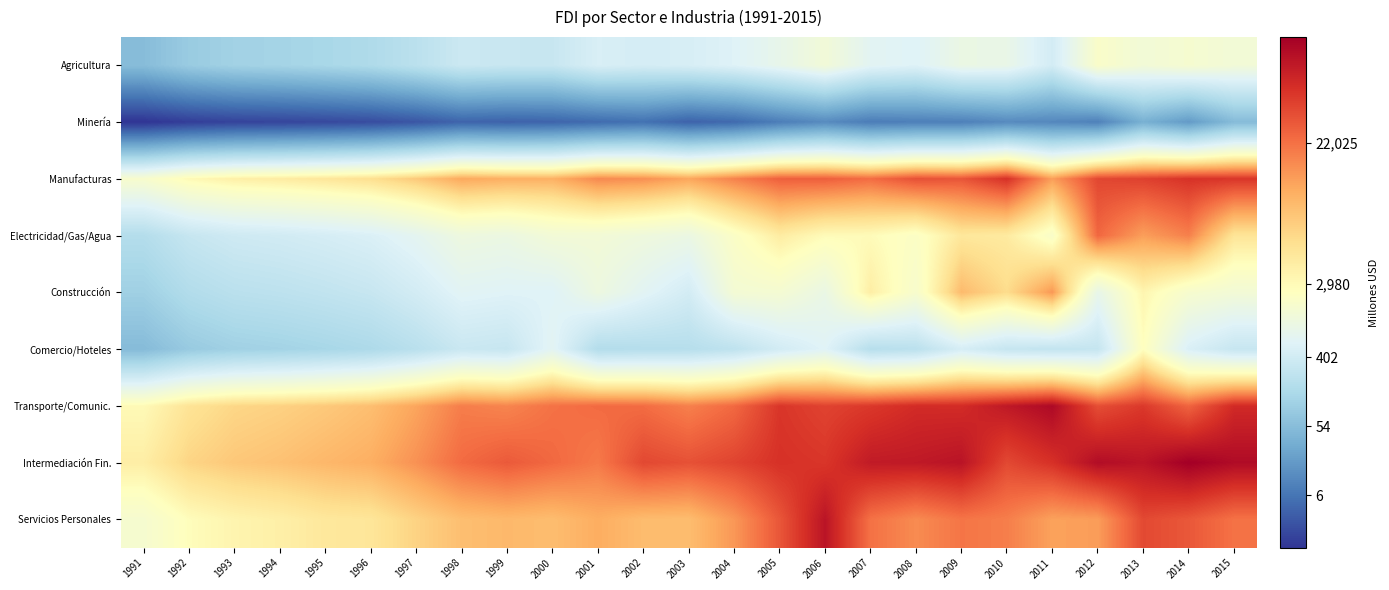

Which series has the largest total across all categories?

Intermediación Fin.